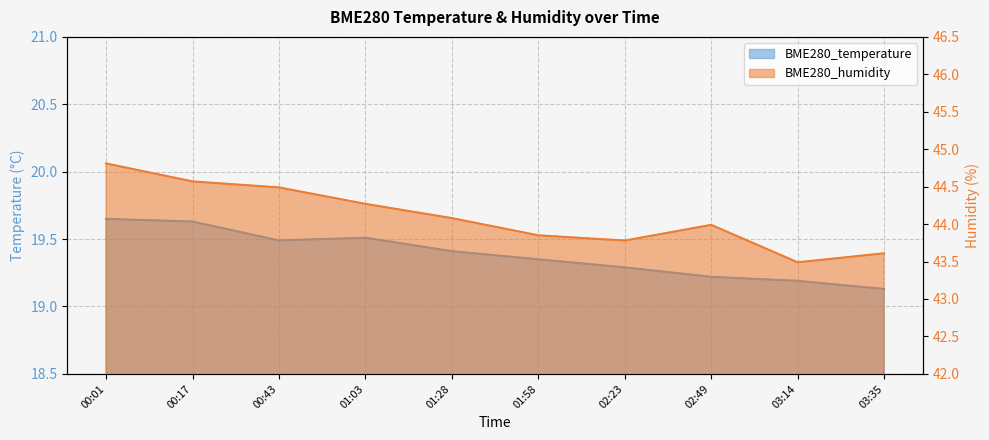

Which category has the lowest value across all series?

03:35